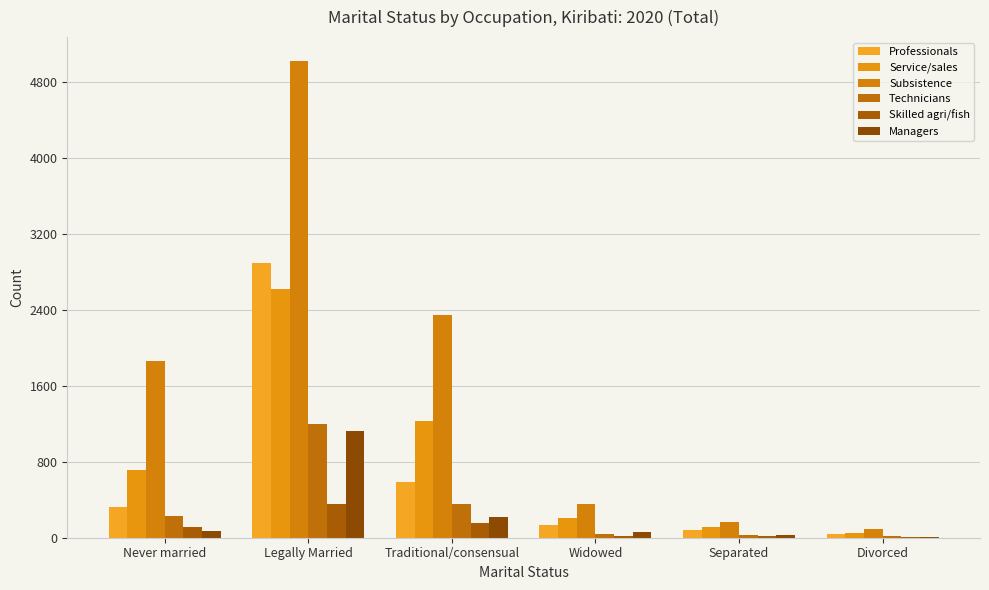

Reading right to left, transcribe all the data shown in this chart.

Professionals: 43	79	131	582	2892	322
Service/sales: 53	115	207	1223	2618	709
Subsistence: 94	165	354	2340	5017	1858
Technicians: 17	32	39	358	1197	228
Skilled agri/fish: 3	15	23	153	355	109
Managers: 10	25	64	220	1118	74